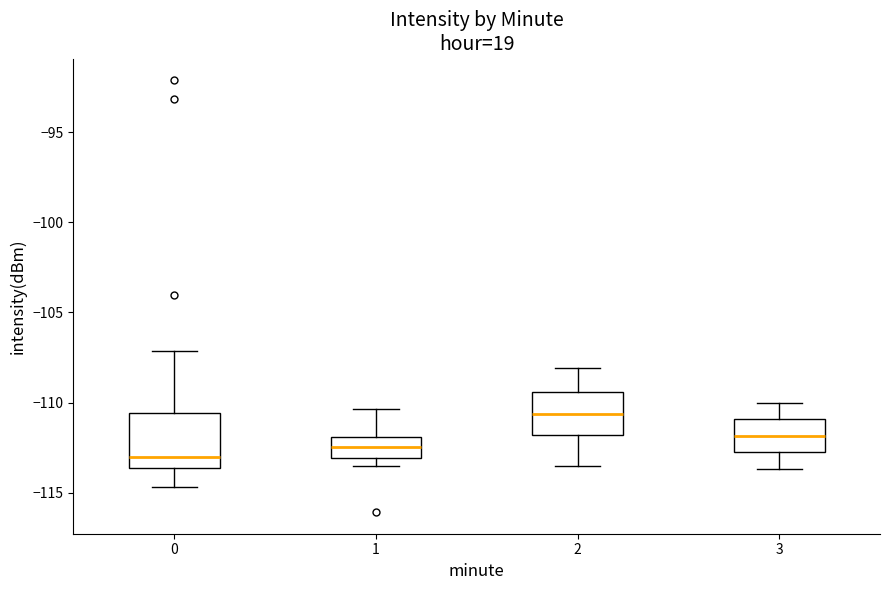

Where does the lower whisker of the box at x = 2 end on the y-axis? The values are not printed on the chart, so give them approximately, as read against the axis.

-113.5